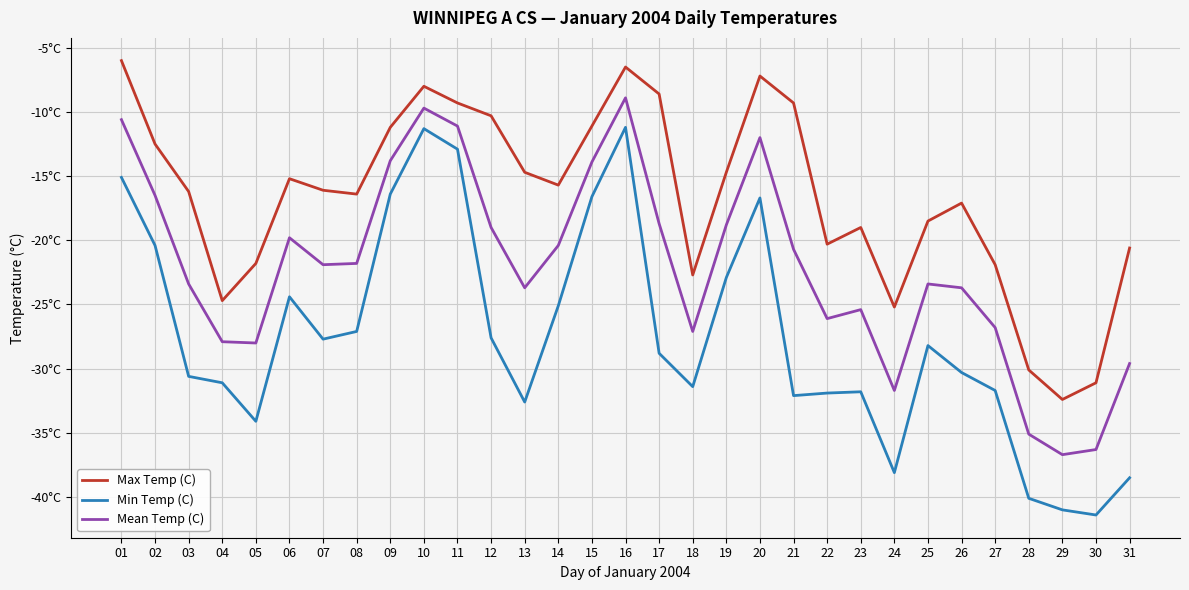

Which label corresponds to the largest value in the chart?

01